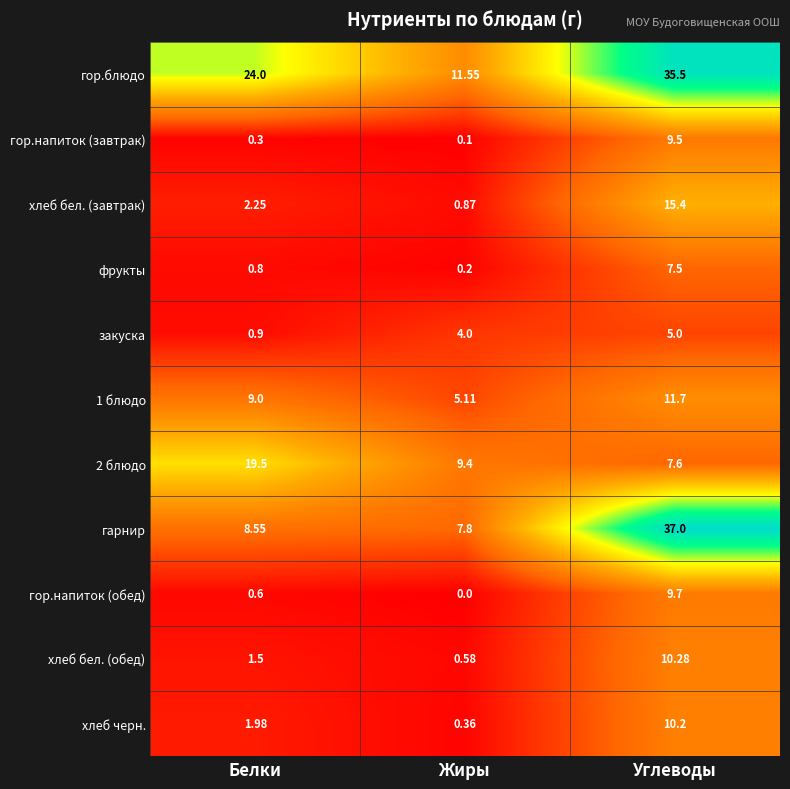

List the labels in order of гор.блюдо value, smallest first.

Жиры, Белки, Углеводы